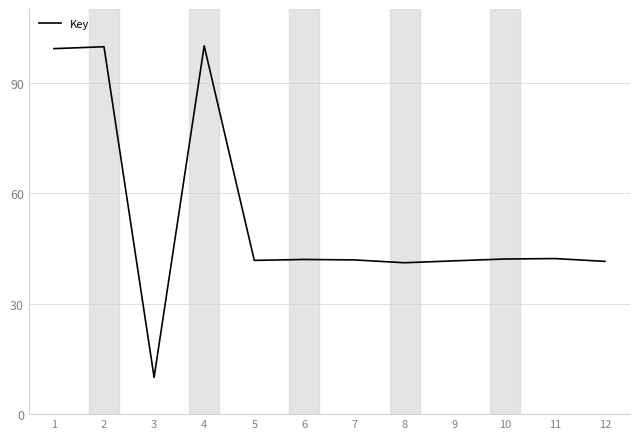

What is the smallest value displayed?

10.0